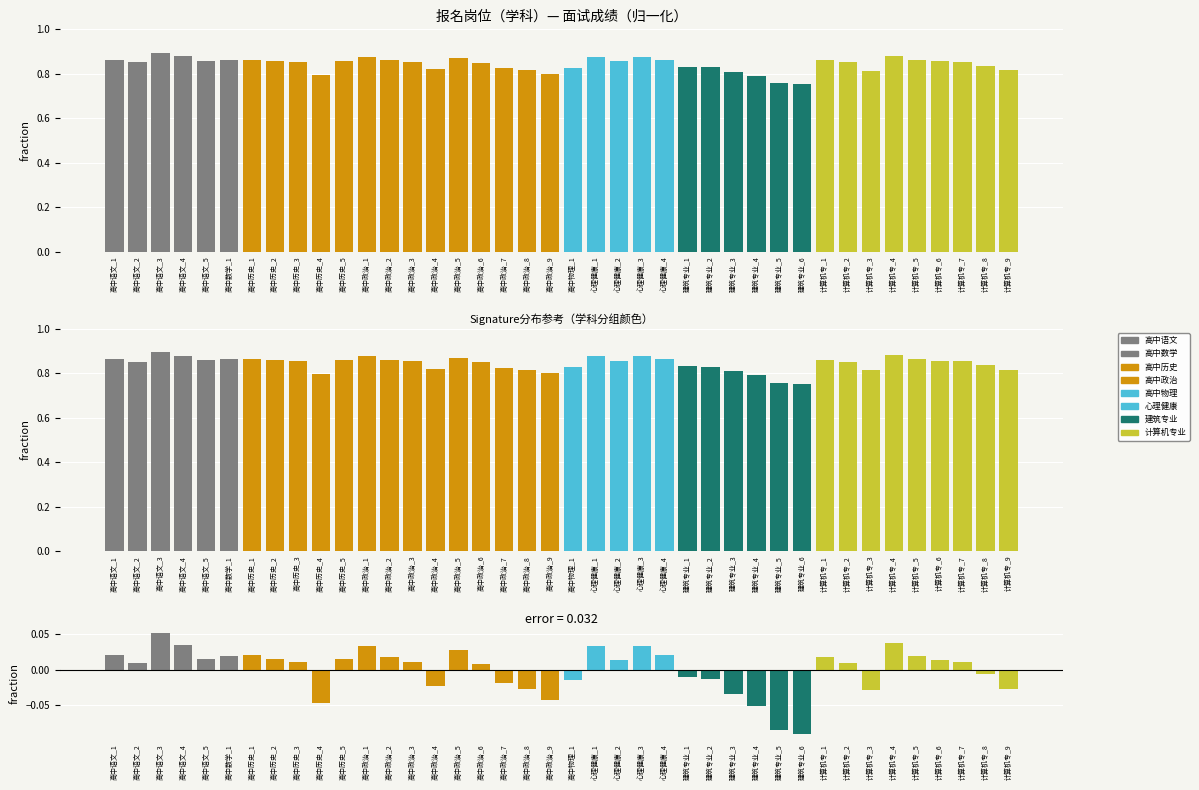

Reading left to right, what are all the values shown in this chart?

面试成绩: 0.9	0.9	0.9	0.9	0.9	0.9	0.9	0.9	0.9	0.8	0.9	0.9	0.9	0.9	0.8	0.9	0.8	0.8	0.8	0.8	0.8	0.9	0.9	0.9	0.9	0.8	0.8	0.8	0.8	0.8	0.8	0.9	0.9	0.8	0.9	0.9	0.9	0.9	0.8	0.8
残差: 0.0	0.0	0.1	0.0	0.0	0.0	0.0	0.0	0.0	-0.0	0.0	0.0	0.0	0.0	-0.0	0.0	0.0	-0.0	-0.0	-0.0	-0.0	0.0	0.0	0.0	0.0	-0.0	-0.0	-0.0	-0.1	-0.1	-0.1	0.0	0.0	-0.0	0.0	0.0	0.0	0.0	-0.0	-0.0